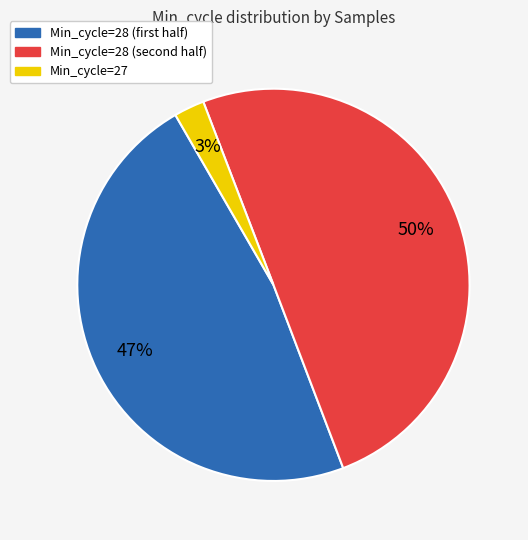

How many segments does this pie chart have?

3